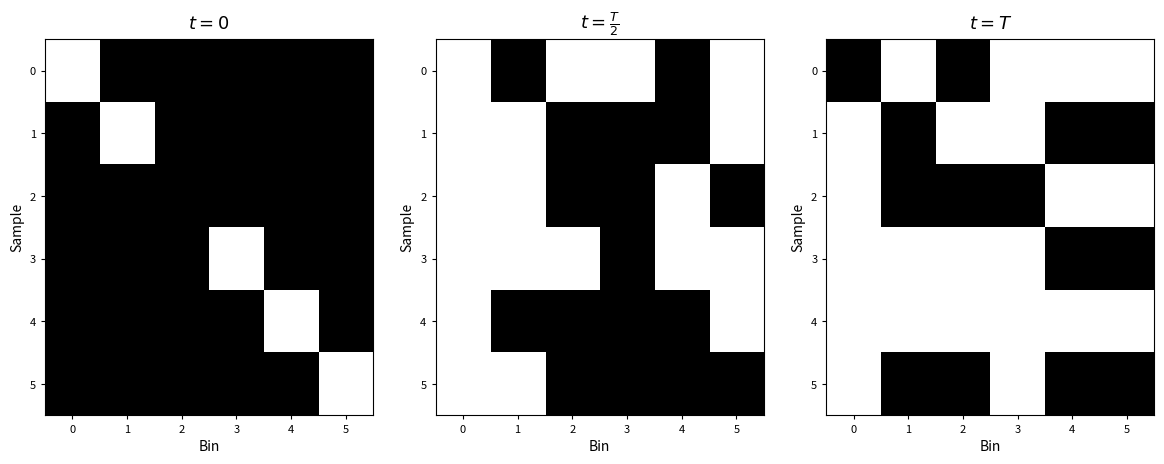

At how many categories does at least one series exceed 0?

6